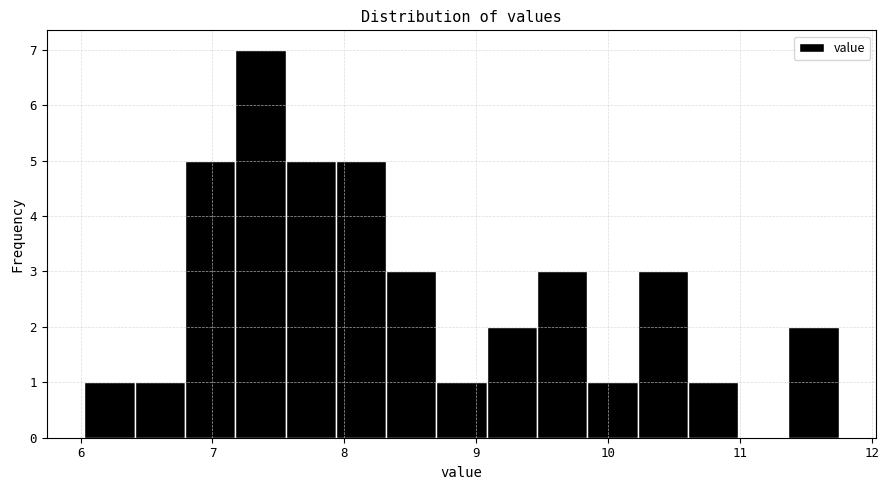

Around what value on the x-axis is the tallest bar? Give the approximate position of its centre, as read against the axis.

7.4